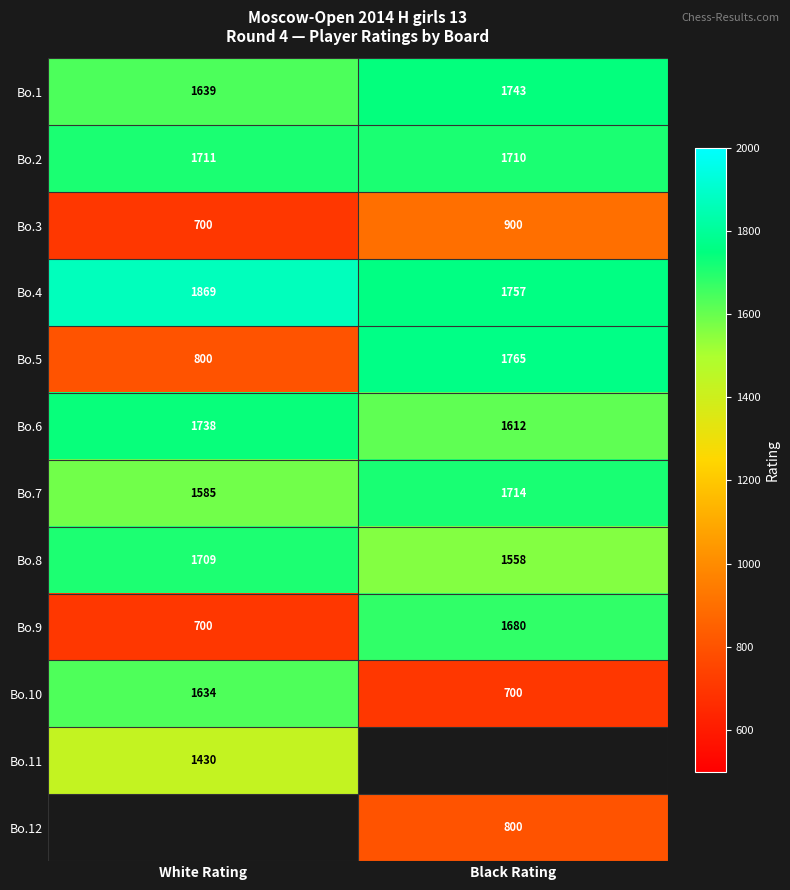

The value of Bo.8 at White Rating is 1709. True or false?

True